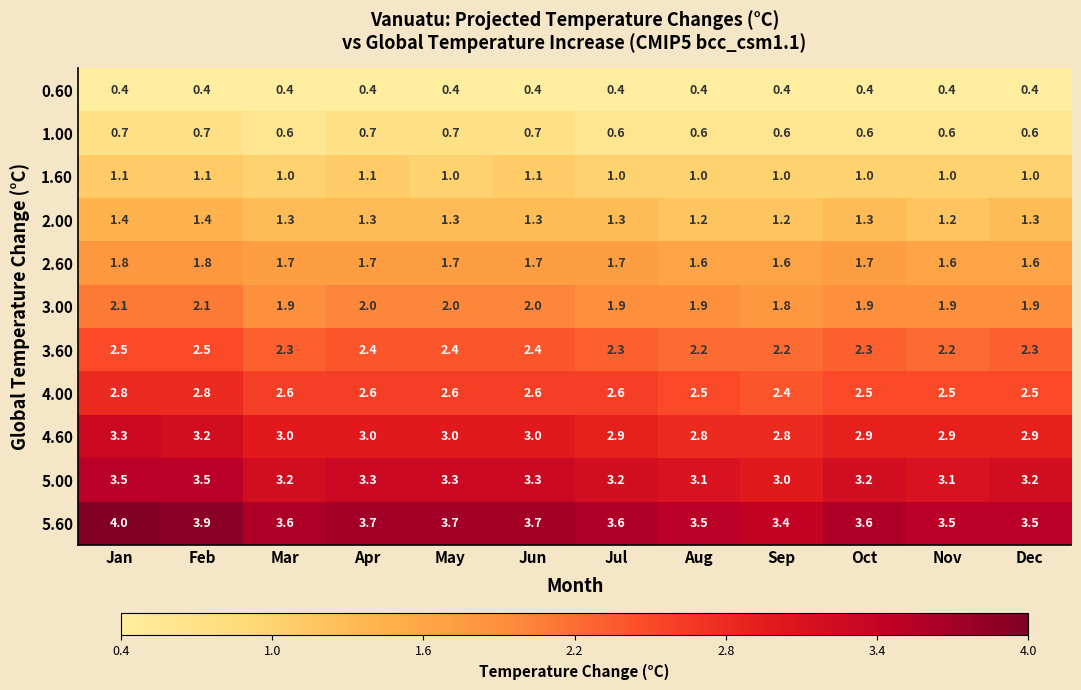

What is the approximate value of 5.60 at Jun?

3.7